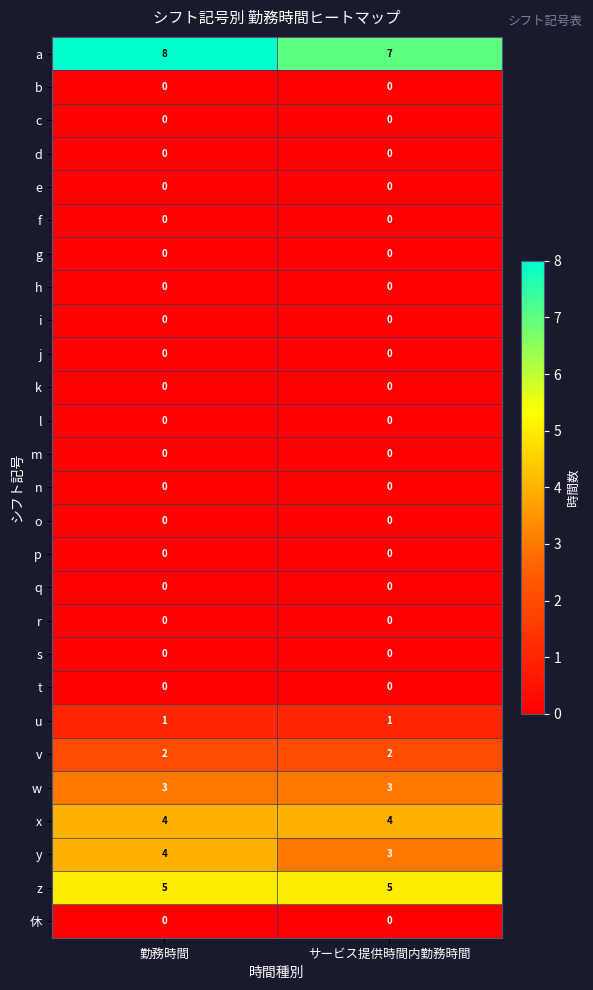

What is the total value across all series at 勤務時間?

27